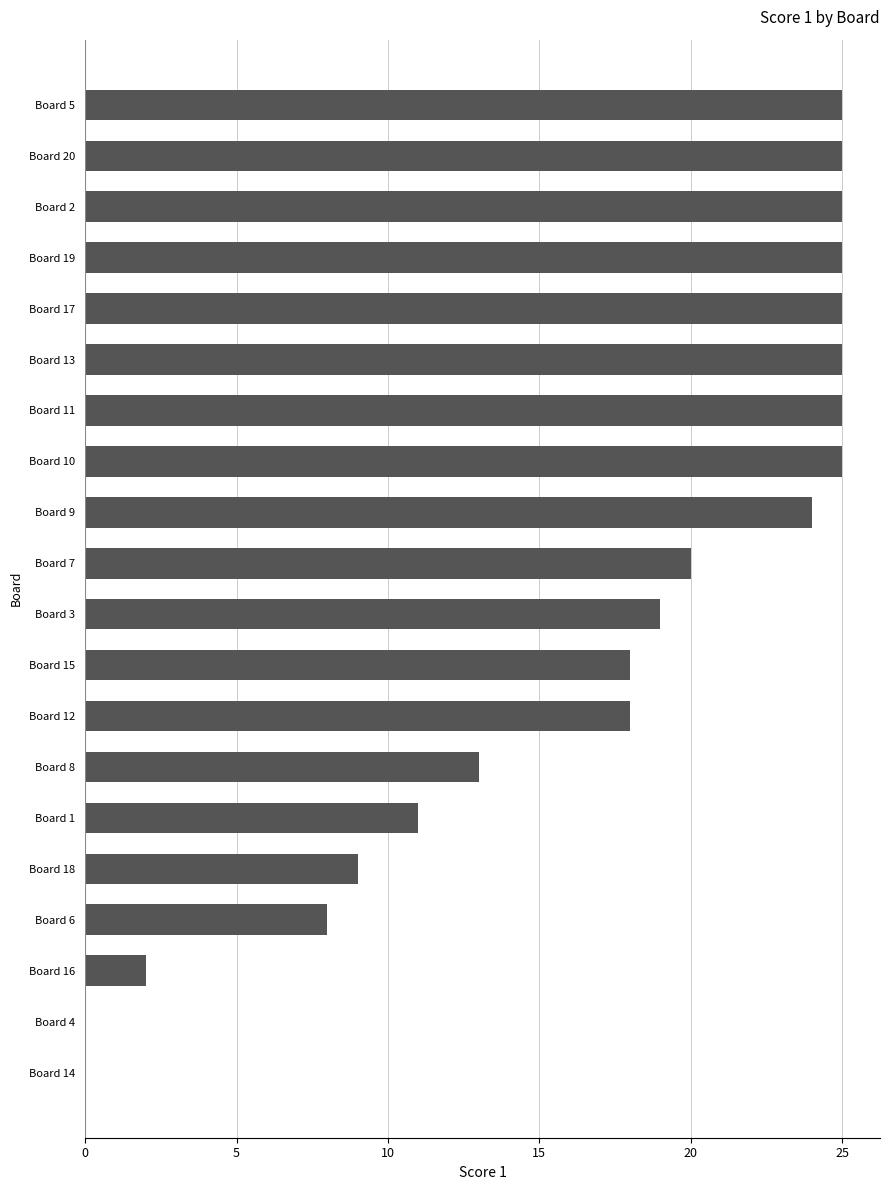

Are the bars grouped side by side (vs. stacked)?

No